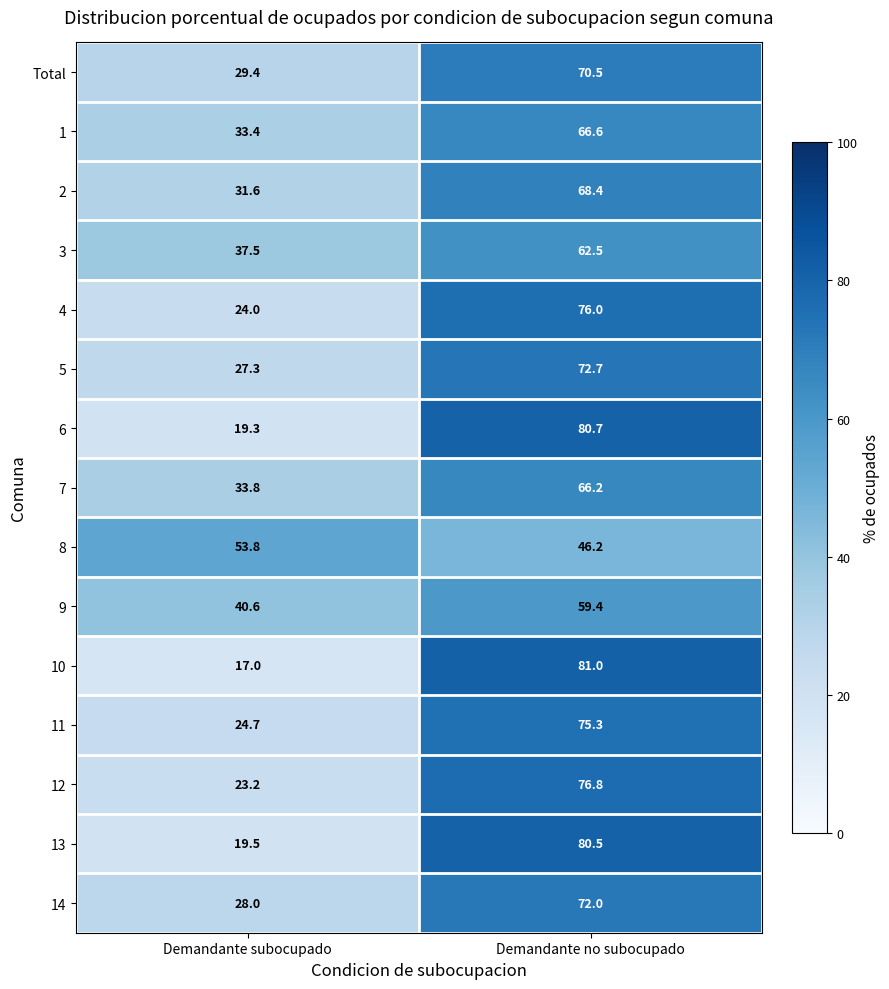

How many data points does each series have?

2